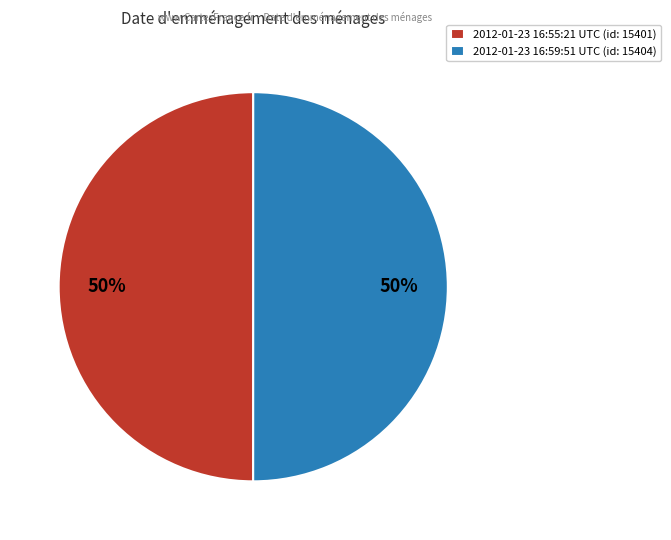

To the nearest percent, what portion does 2012-01-23 16:55:21 UTC represent?

50%